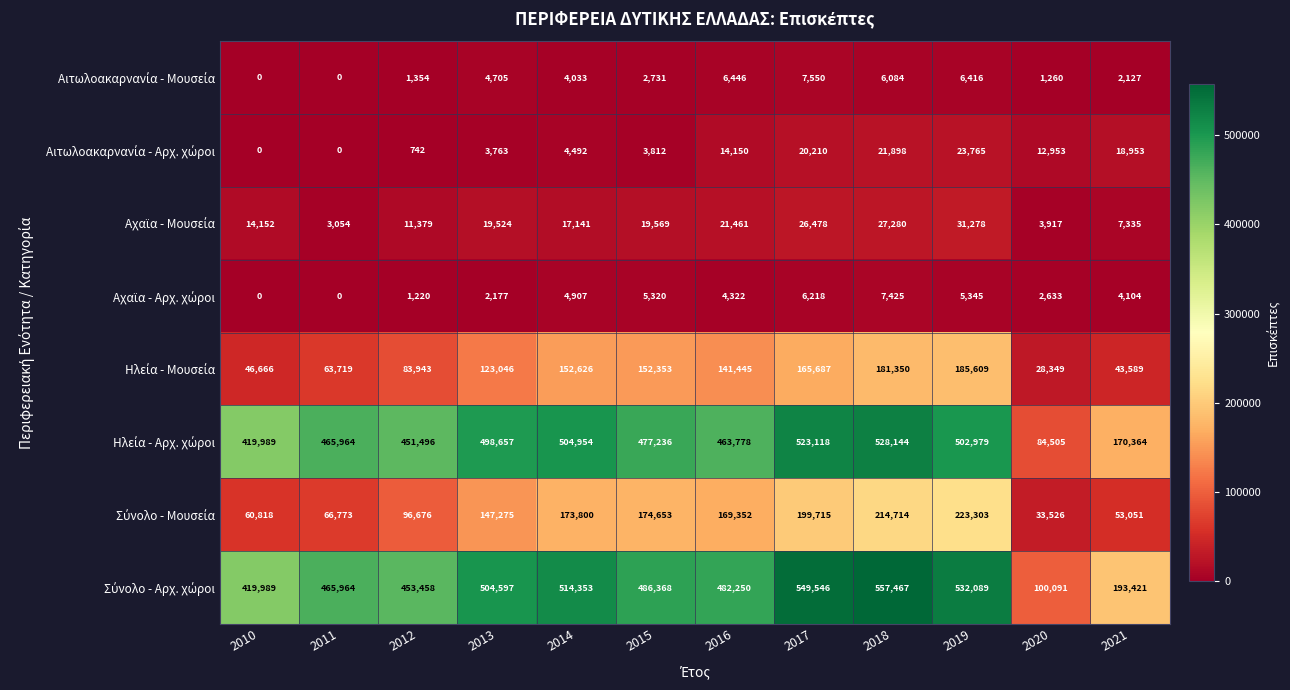

What is the maximum value shown in the chart?

557467